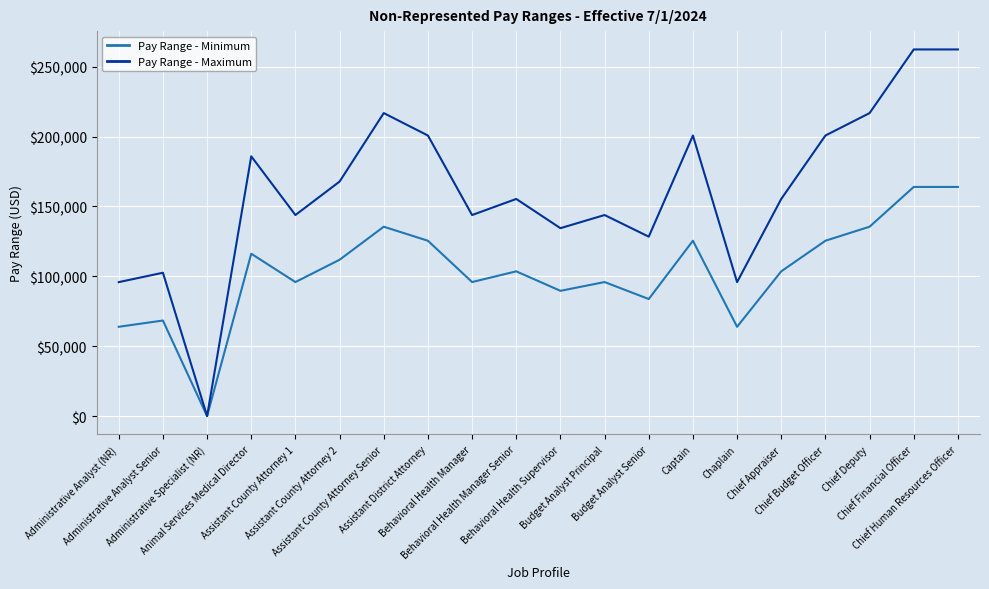

Which series has the widest spread of values?

Pay Range - Maximum